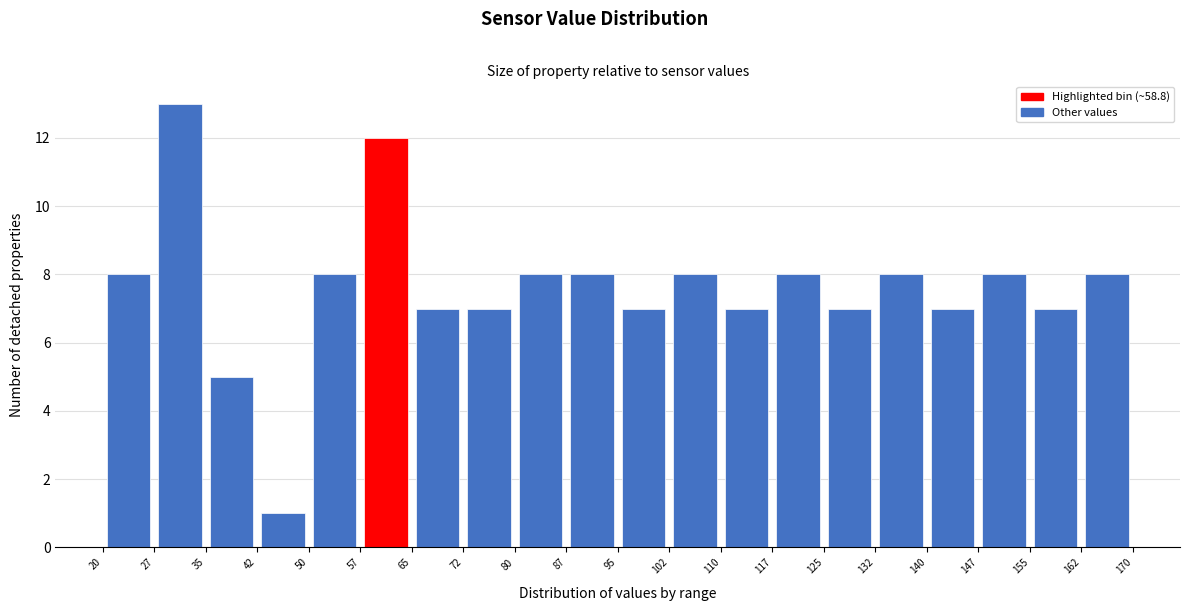

How tall is the bar that spans 125 to 132 on the x-axis? The values are not printed on the chart, so give them approximately, as read against the axis.

7